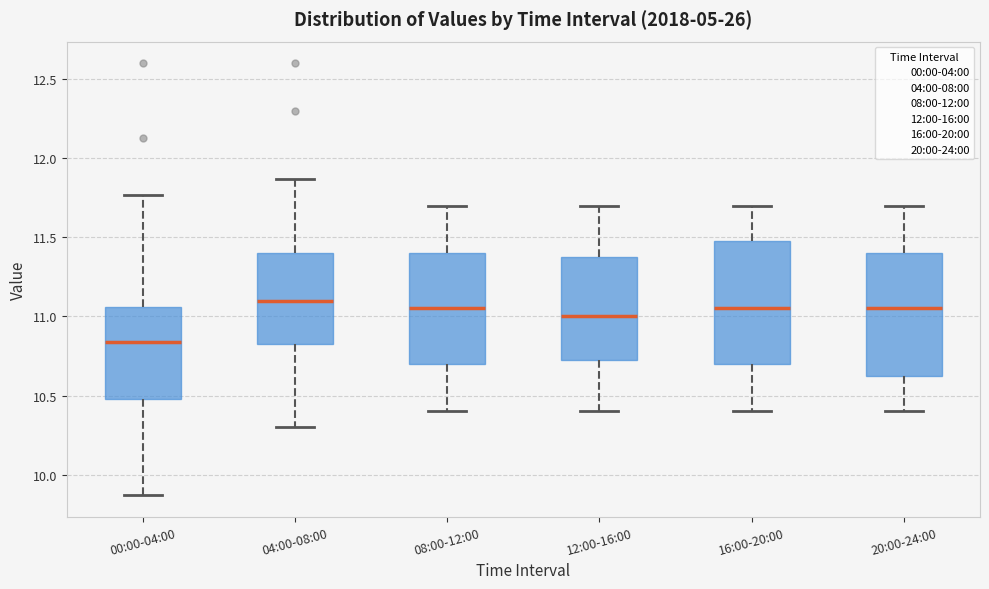

Reading left to right, transcribe this box plot: for each box, give where its median line is, the range the box spans, and where its two whiskers end, as read against the y-axis. The values are not printed on the chart, so give them approximately, as read against the axis.

00:00-04:00: median 10.85, box 10.50 to 11.05, whiskers 9.85 to 11.75
04:00-08:00: median 11.10, box 10.85 to 11.40, whiskers 10.30 to 11.85
08:00-12:00: median 11.05, box 10.70 to 11.40, whiskers 10.40 to 11.70
12:00-16:00: median 11.00, box 10.75 to 11.40, whiskers 10.40 to 11.70
16:00-20:00: median 11.05, box 10.70 to 11.50, whiskers 10.40 to 11.70
20:00-24:00: median 11.05, box 10.65 to 11.40, whiskers 10.40 to 11.70